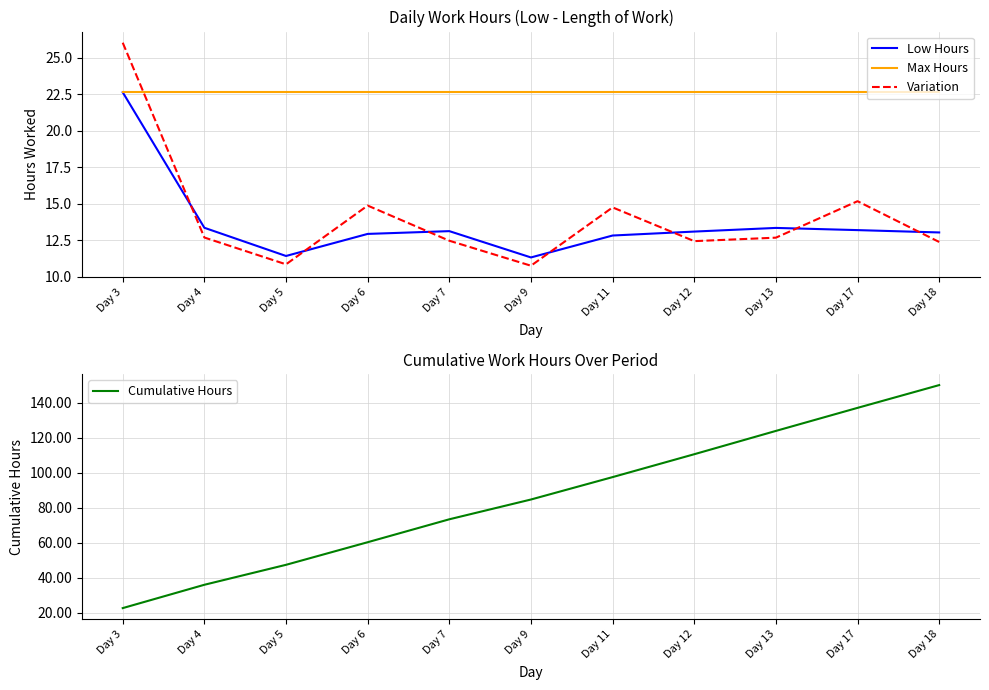

True or false: Max Hours and Low Hours cross at least once.

False